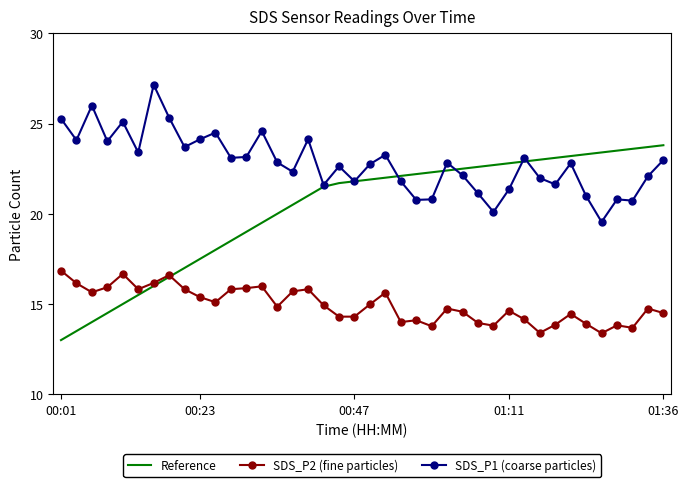

What is the average value of the Reference series?

20.3